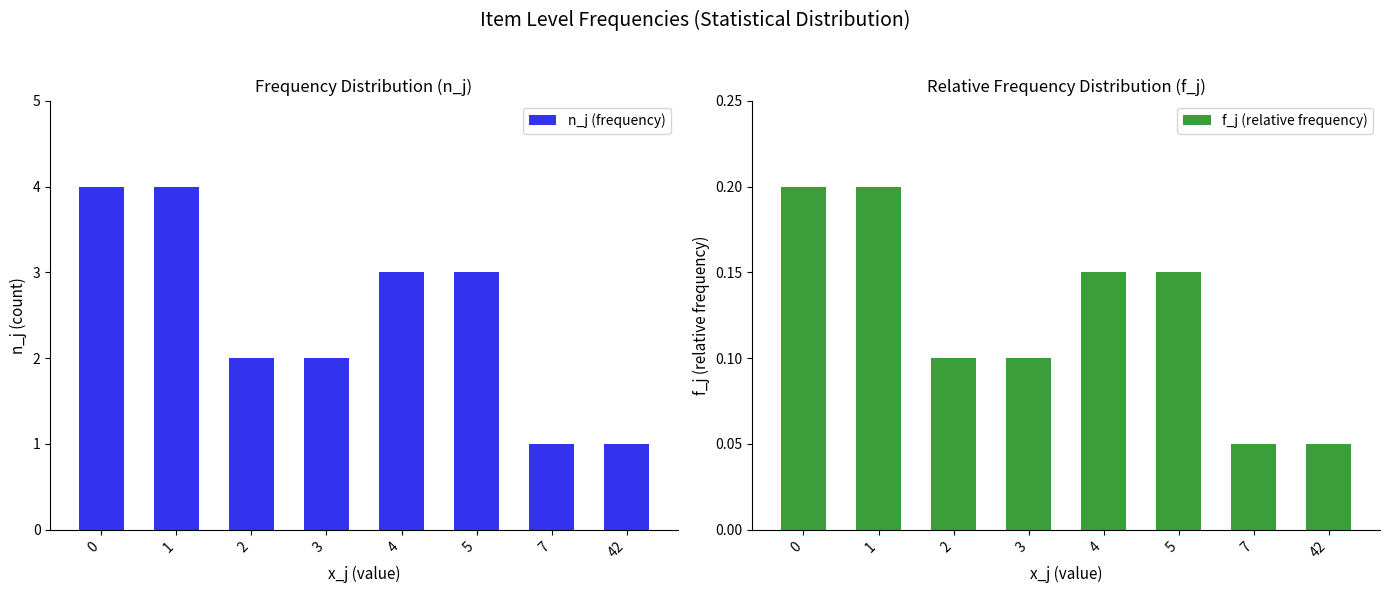

Read the f_j (relative frequency) value at 3.

0.1